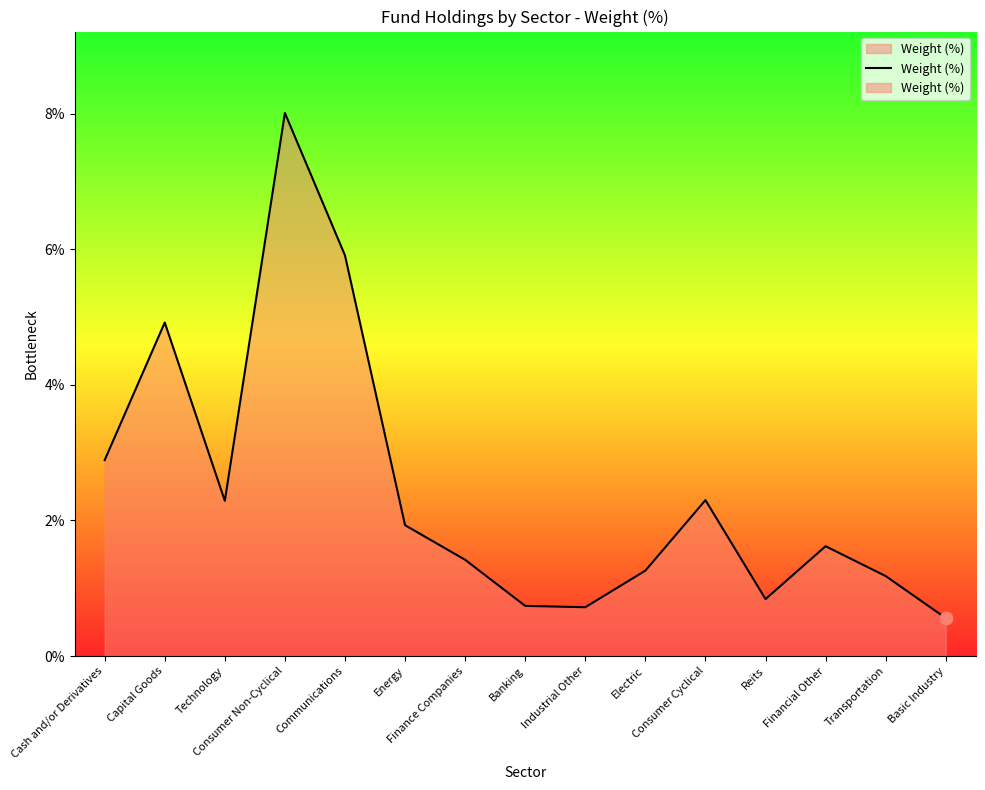

Between Capital Goods and Electric, which is larger?

Capital Goods